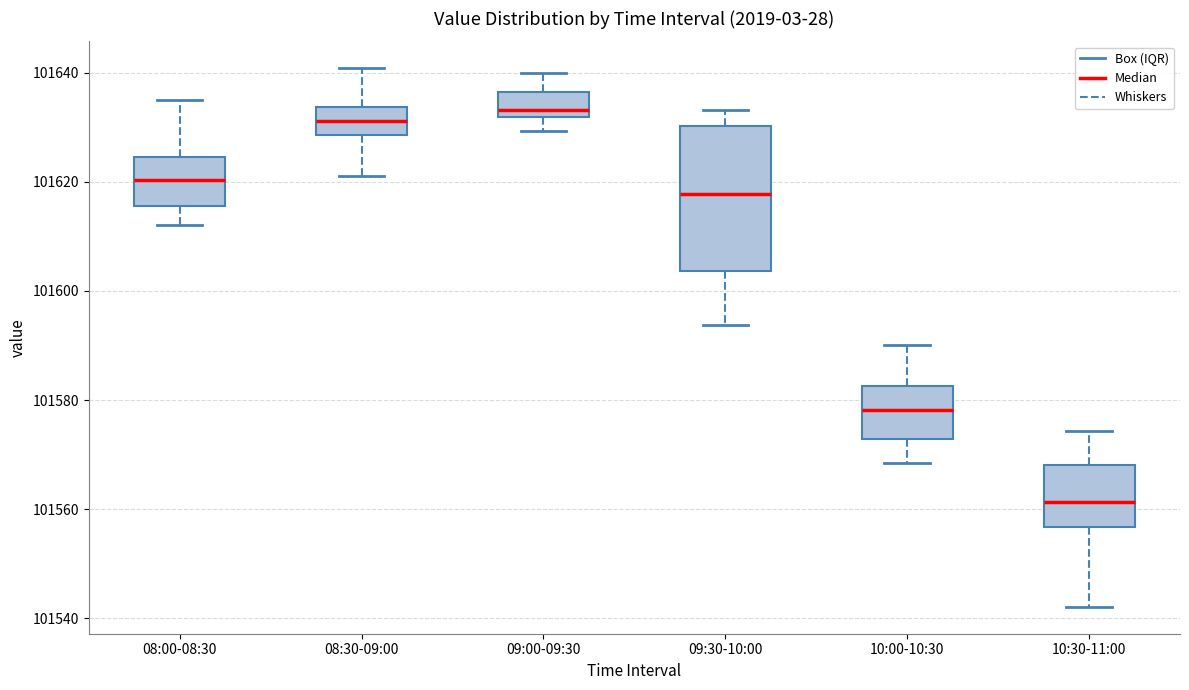

Which box's median line is the lowest?

10:30-11:00